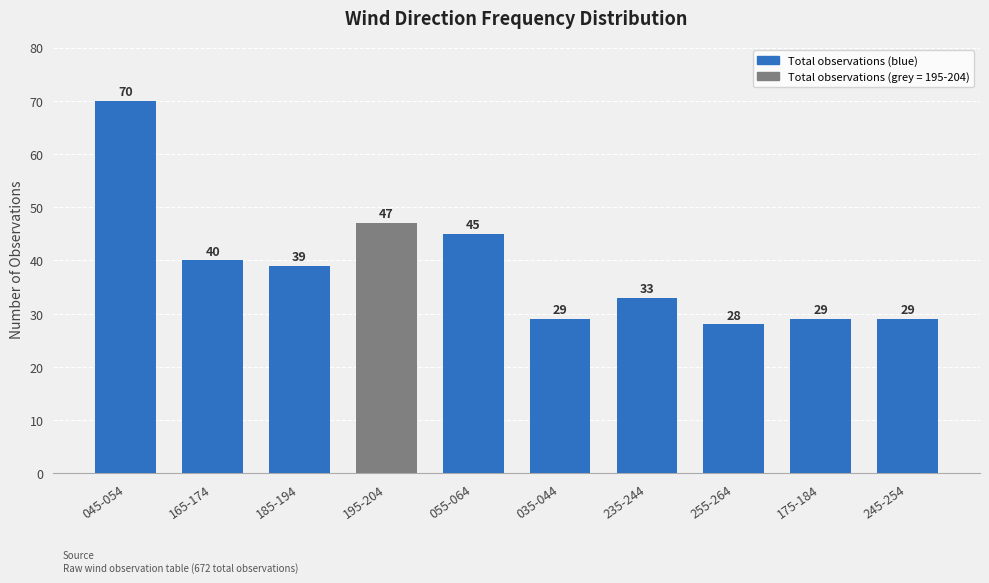

What is the minimum value shown in the chart?

28